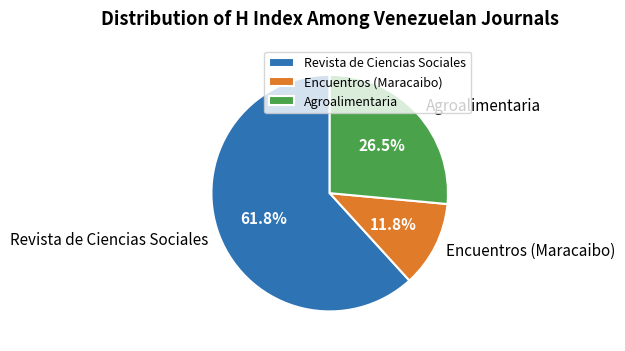

What percentage is the Revista de Ciencias Sociales slice, to the nearest percent?

62%